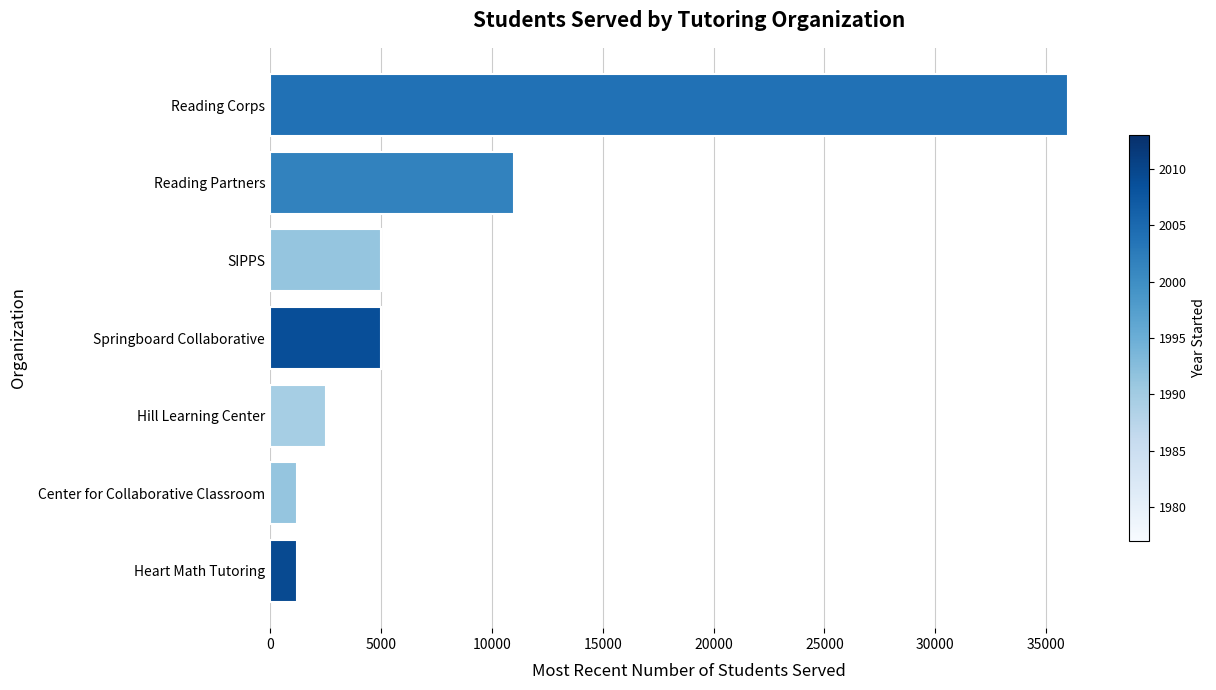

What is the sum of all values?

61889